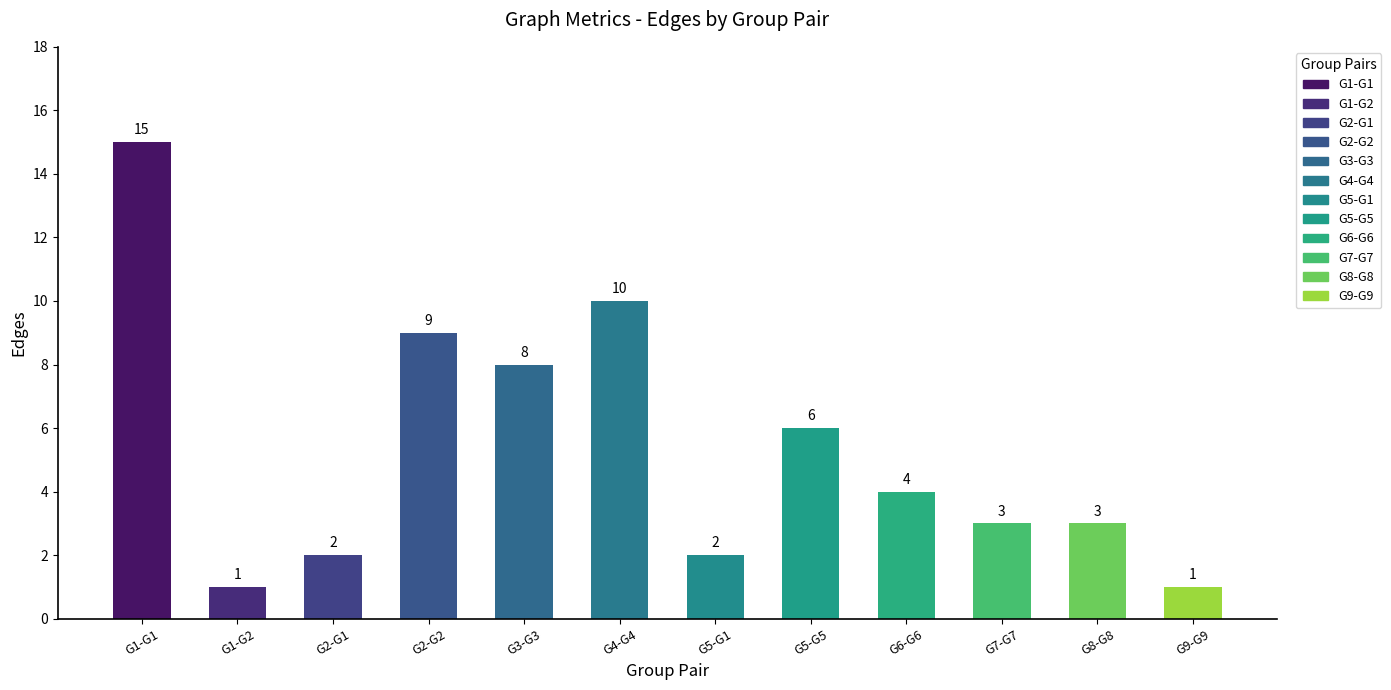

What is the value of the 4th bar from the left?

9